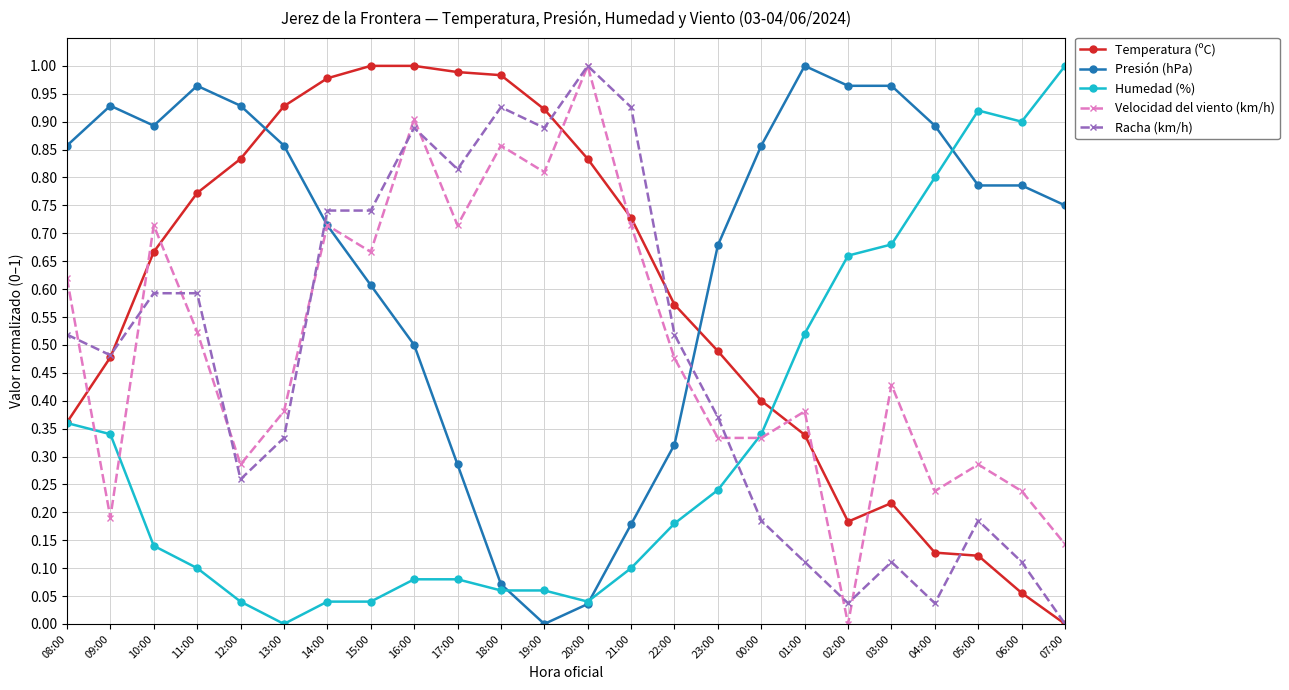

What is the label of the 4th point from the right?

04:00